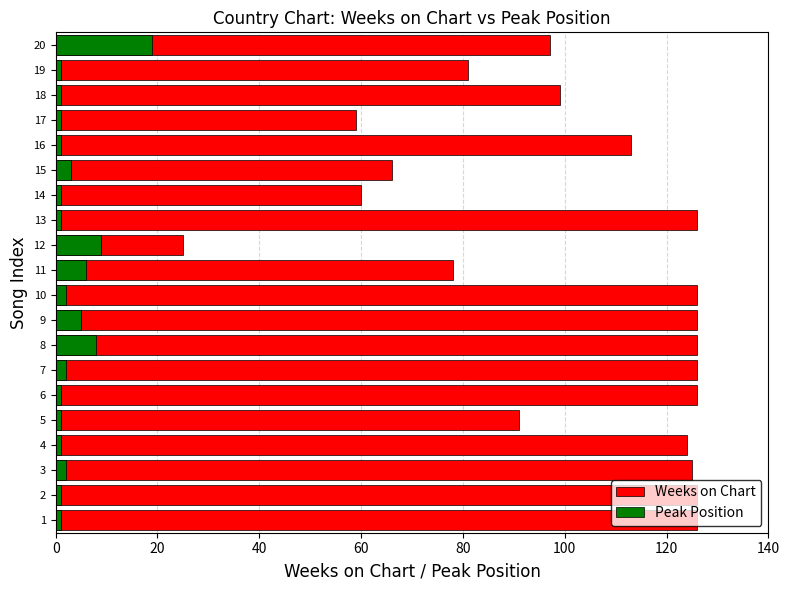

At how many categories does at least one series exceed 53?

19